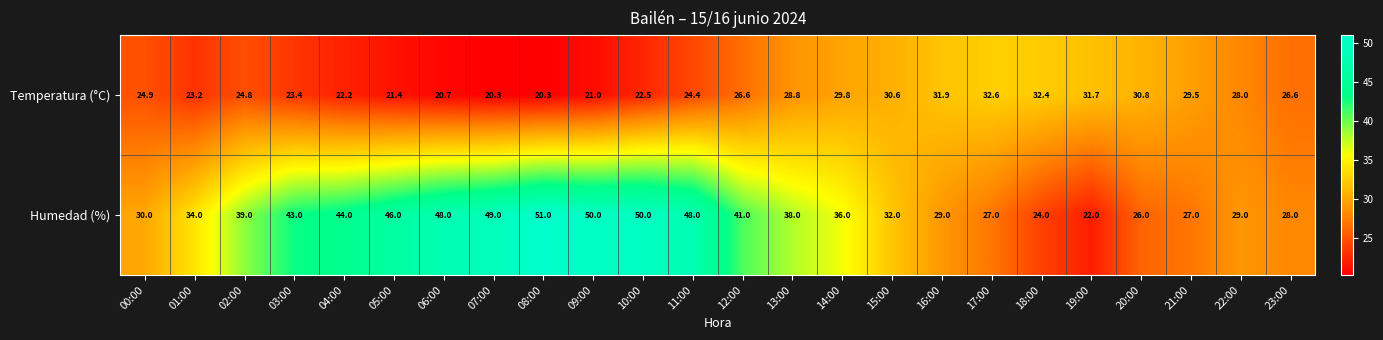

What is the maximum value shown in the chart?

51.0